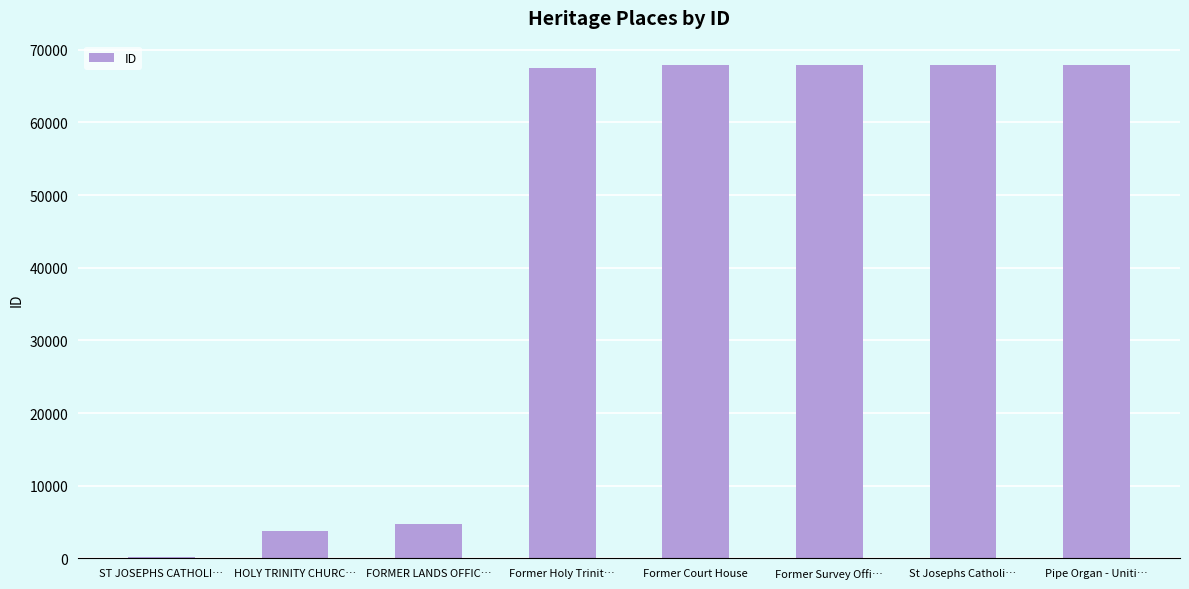

What is the maximum value shown in the chart?

67861